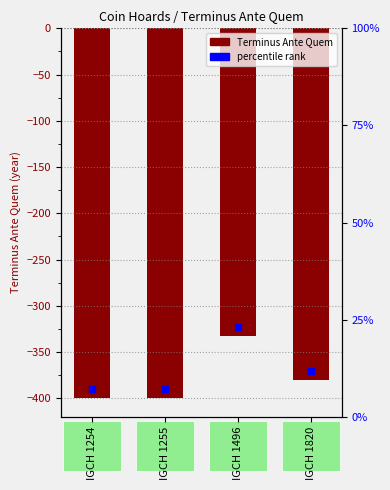

What is the difference between the second highest and second lowest values?

20